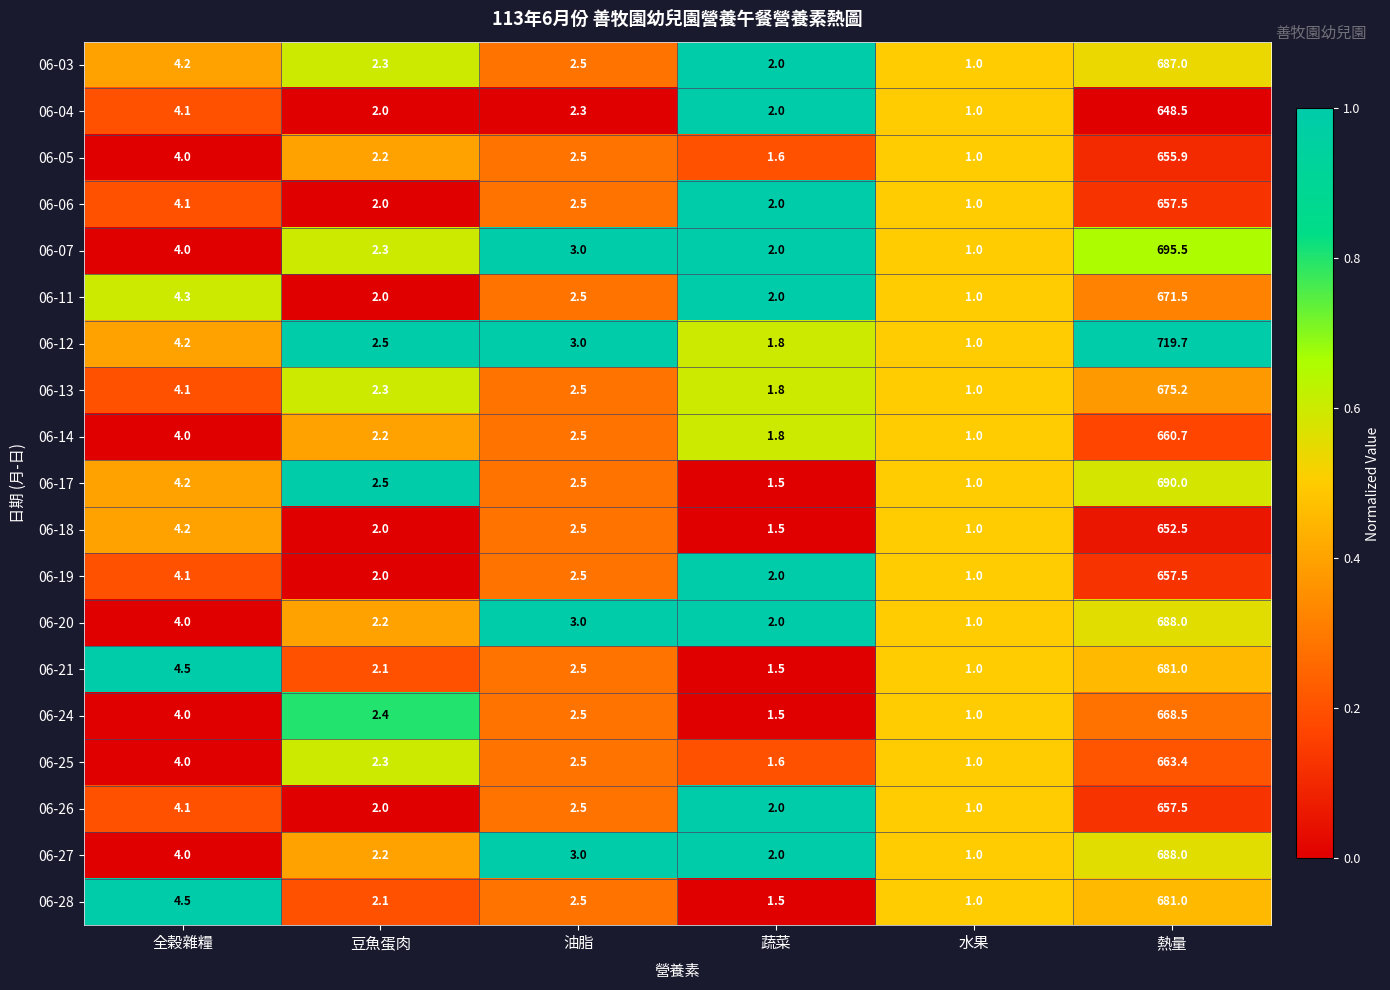

What is the minimum value shown in the chart?

1.0